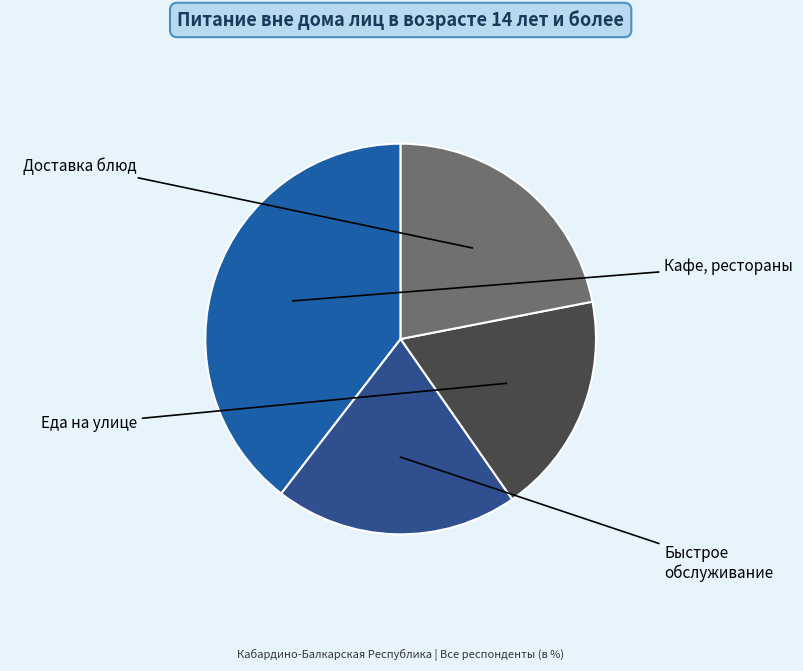

Count the number of slices in the pie.

4